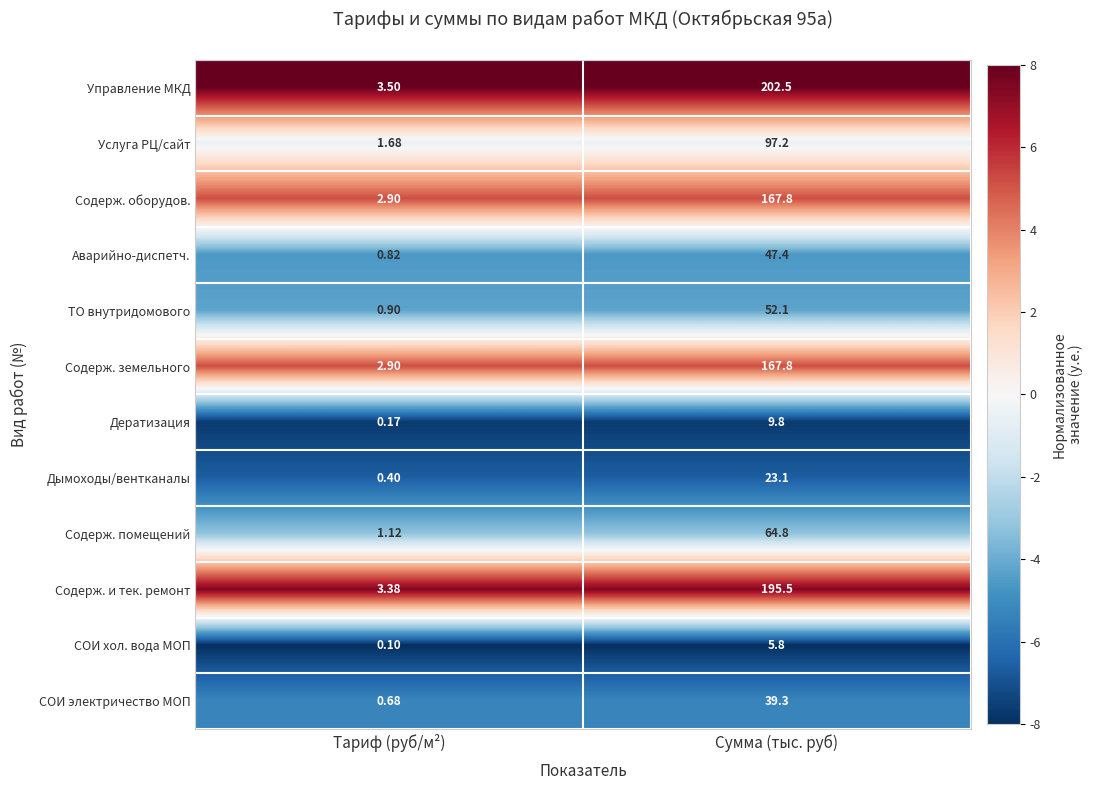

Which series has the largest total across all categories?

Управление МКД